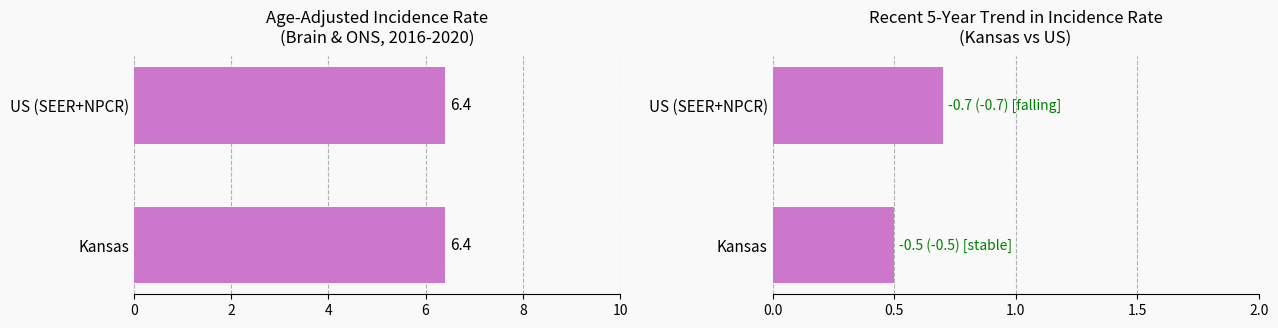

Between 2 and 0, which is larger?

2